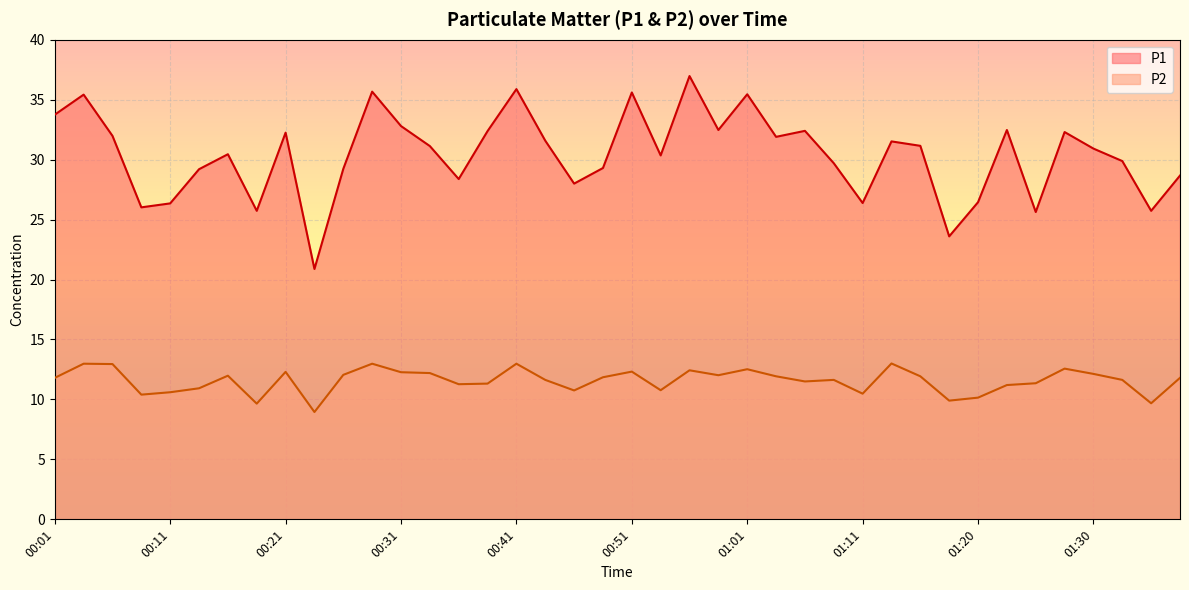

True or false: P1 has a value of 35.4 at 00:04.

True